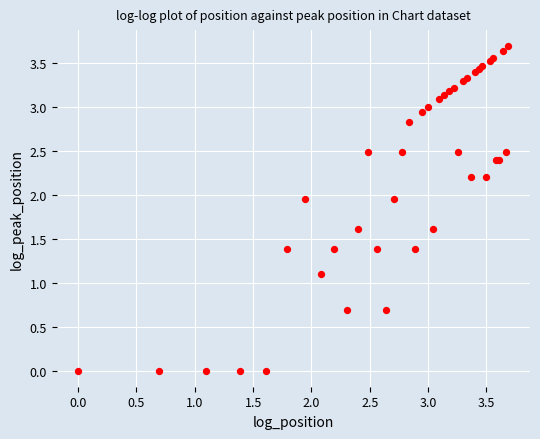

What Y value in the scatter plot is closest to 1?

1.1